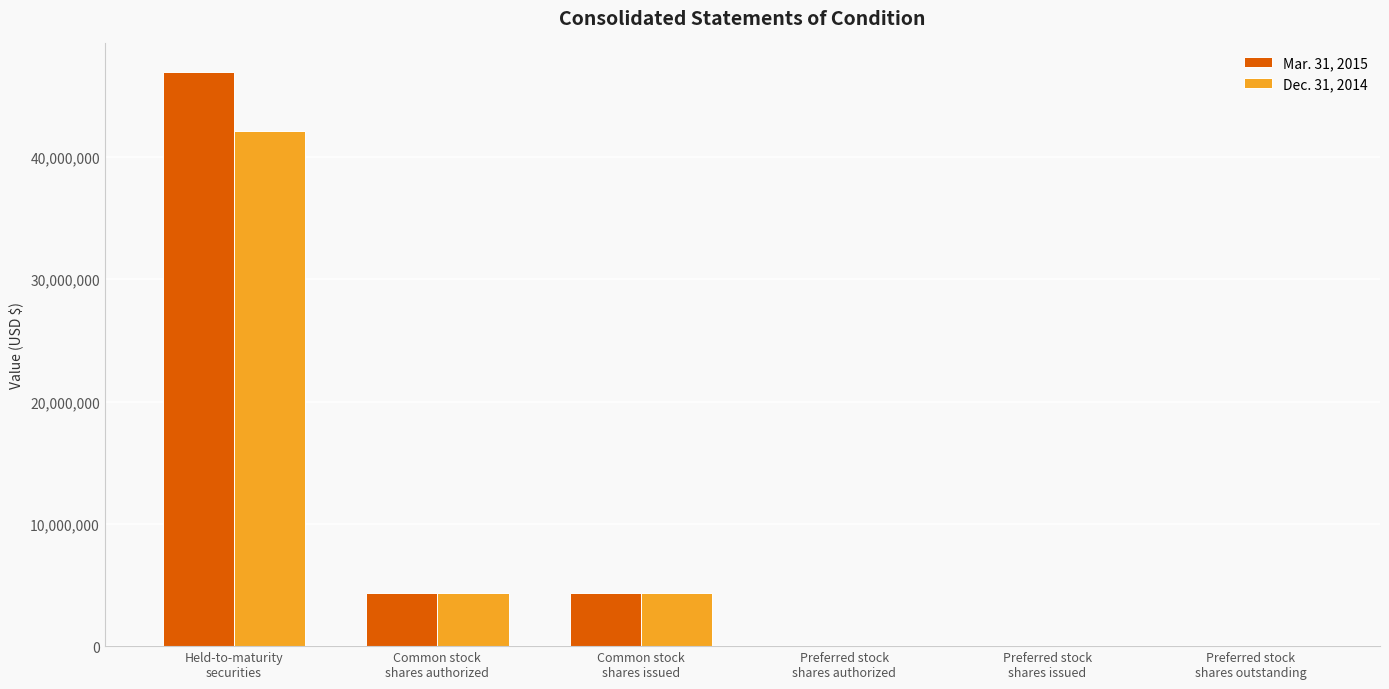

What is the spread (max minus min) of values at Held-to-maturity
securities?

4801000